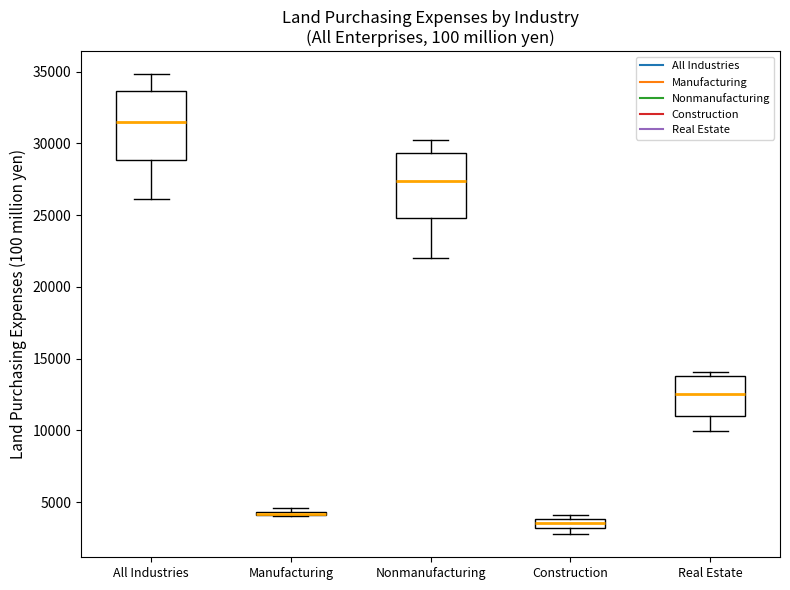

Where does the median line of the box for Real Estate sit on the y-axis? The values are not printed on the chart, so give them approximately, as read against the axis.

12500